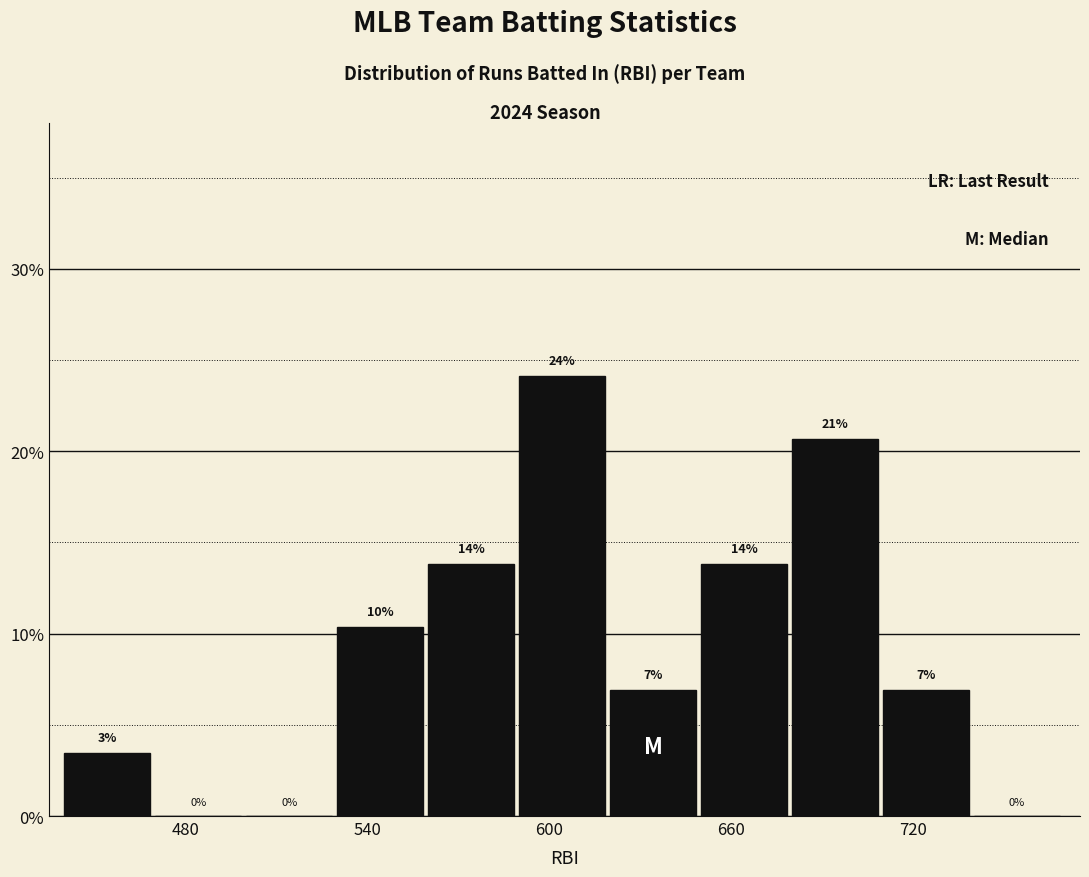

Read against the x-axis, roughly where is the centre of the tallest bar?

600